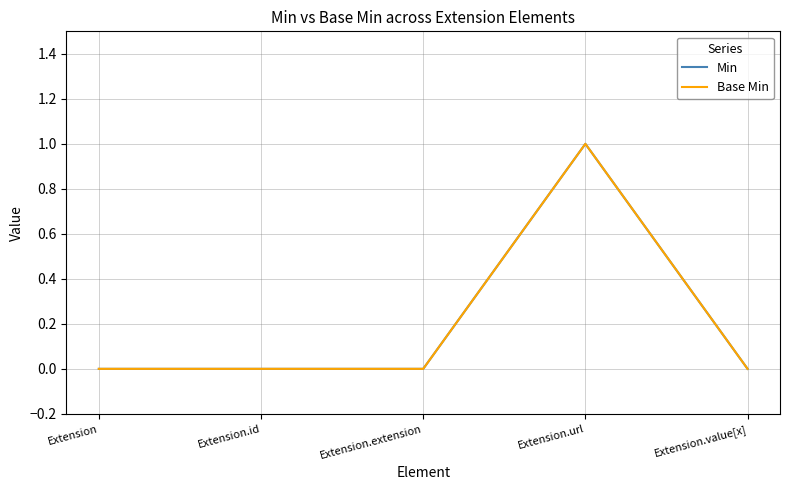

Does the chart have visible grid lines?

Yes